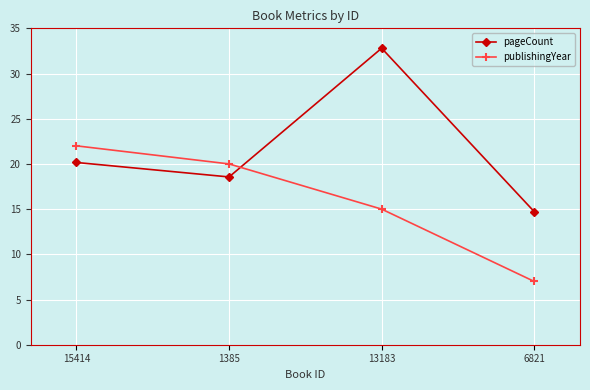

The value of publishingYear at 6821 is 10.5. True or false?

False